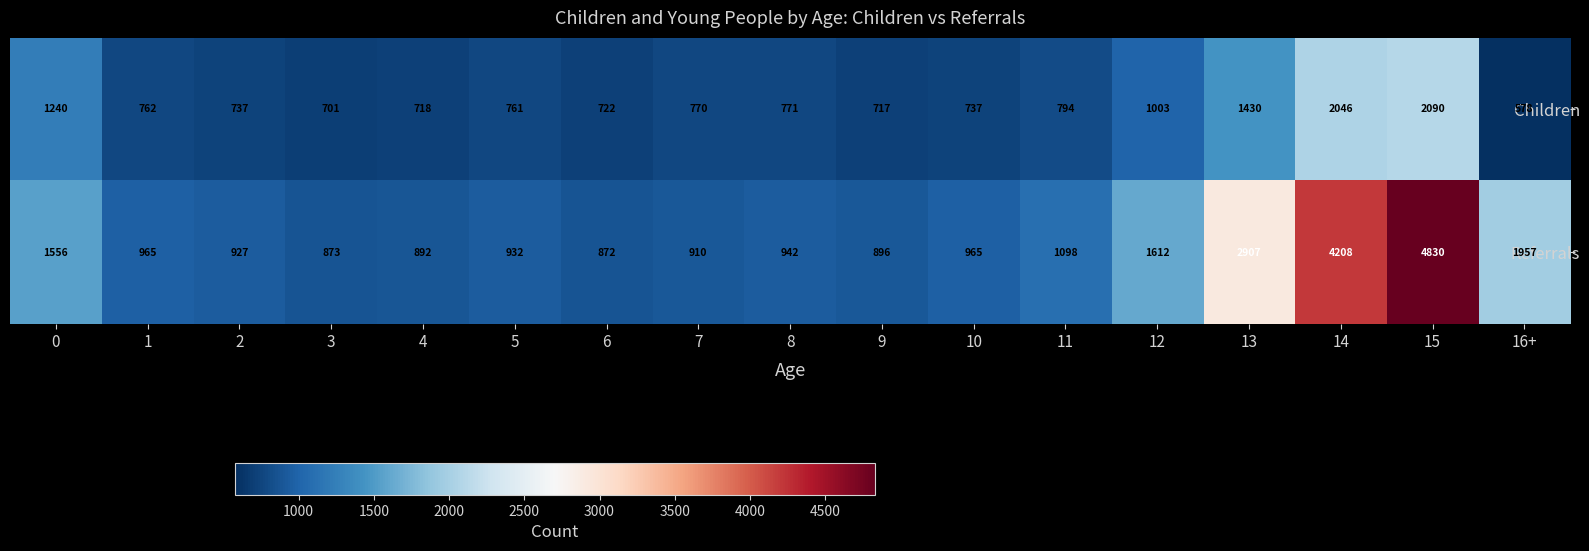

What is the sum of the Children values at 7 and 9?

1487